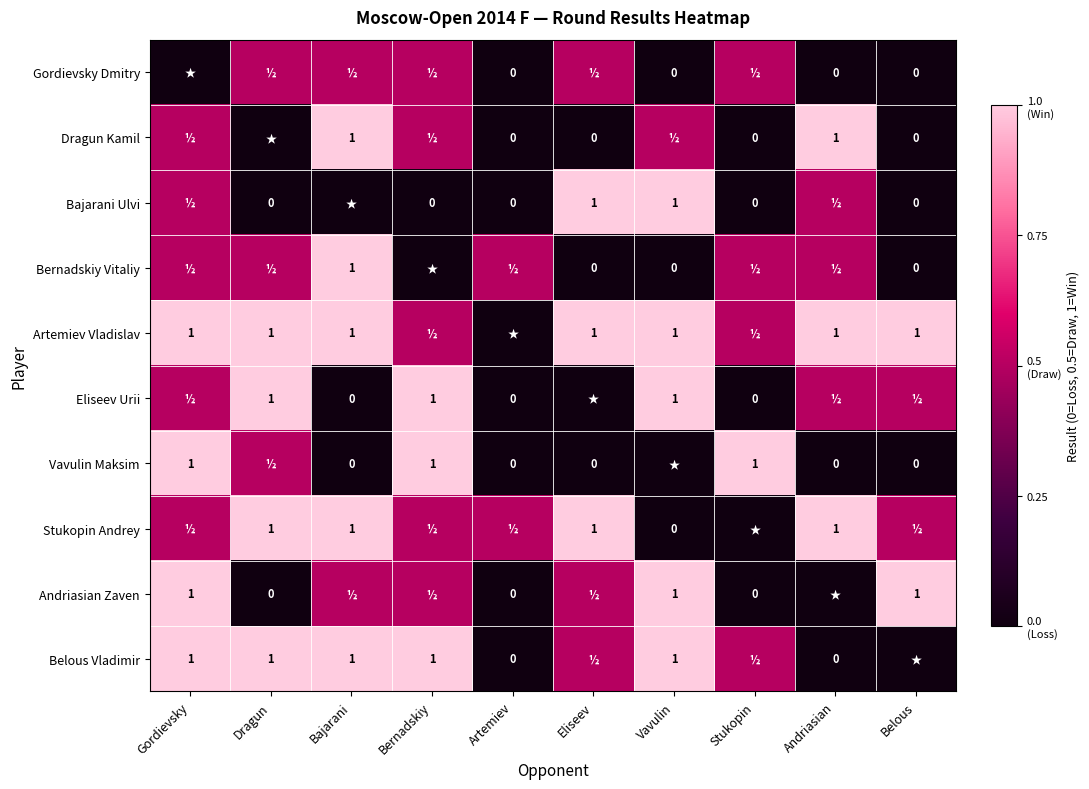

The Vavulin Maksim series shows 1.0 at Bernadskiy. True or false?

True